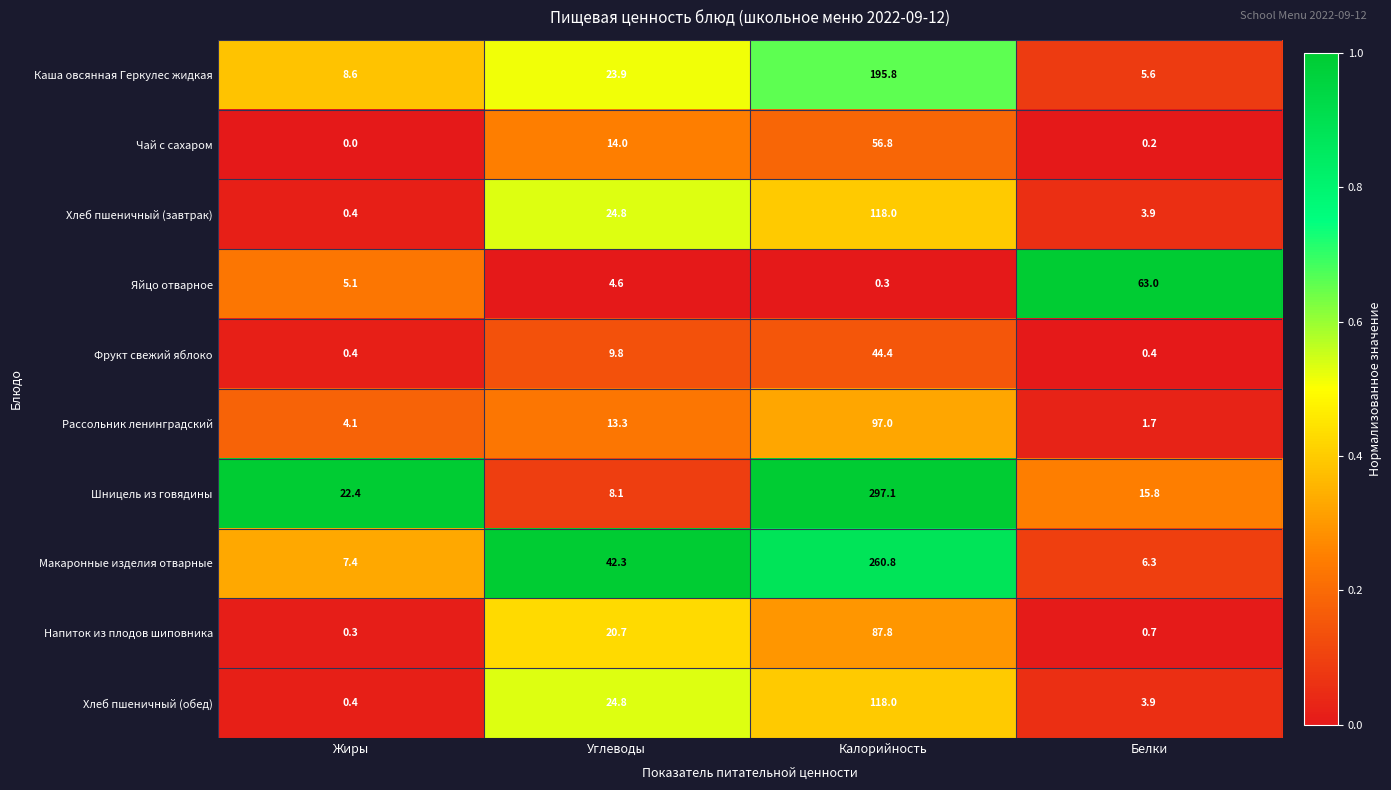

What is the difference between the second highest and second lowest values in the Чай с сахаром series?

13.8